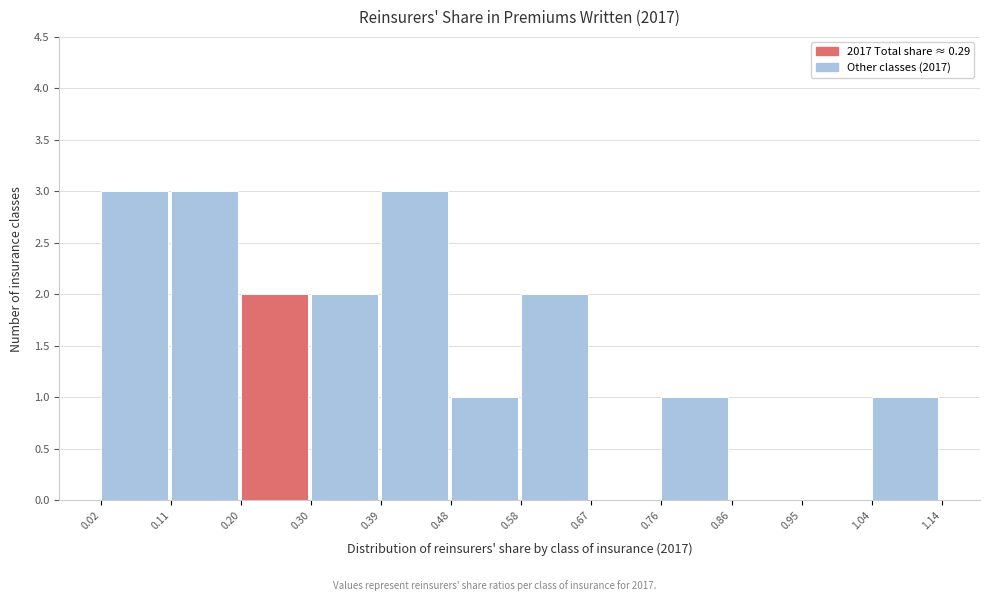

What is the height of the bar covering 0.20 to 0.30 on the x-axis? The values are not printed on the chart, so give them approximately, as read against the axis.

2